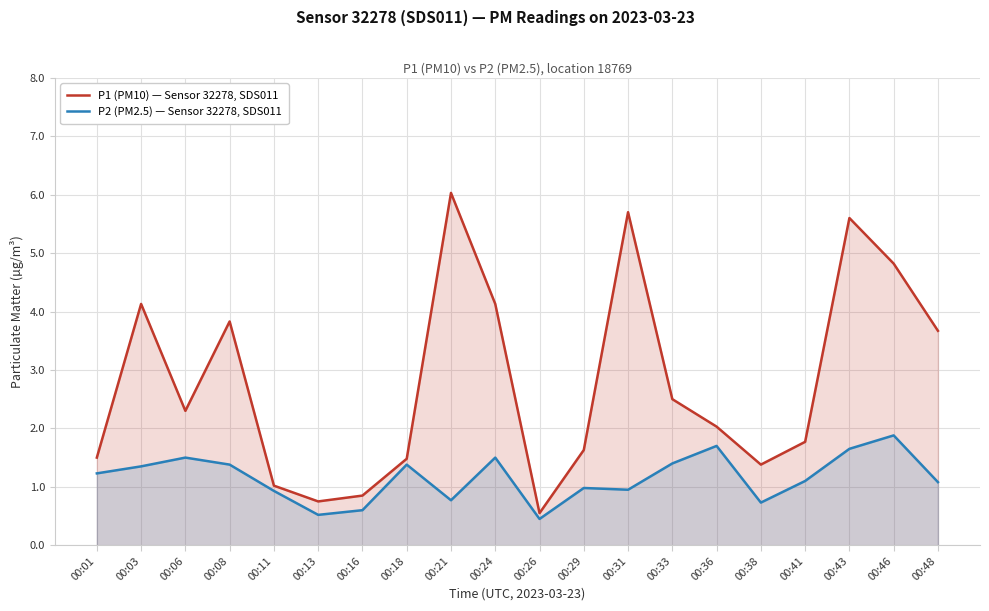

Where does the P1 (PM10) — Sensor 32278, SDS011 series first go above 2?

00:03